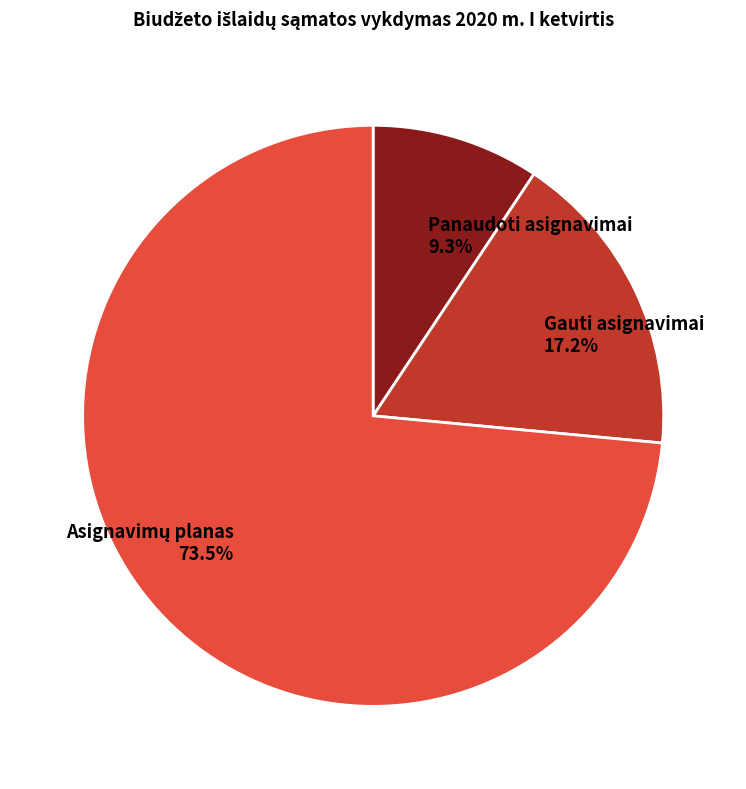

Does any single category account for the majority?

Yes